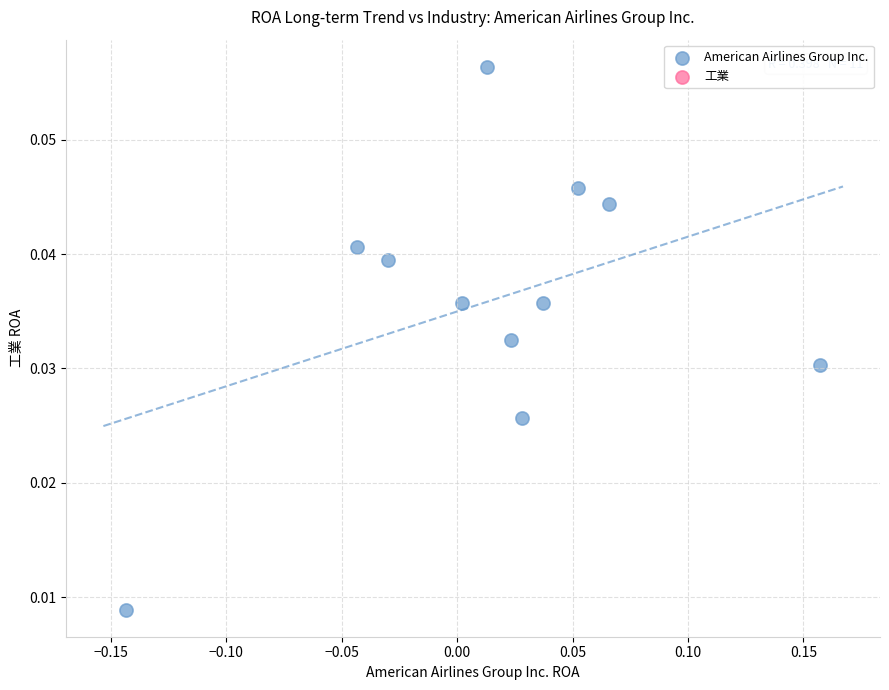

Count the number of points in this scatter plot.

11